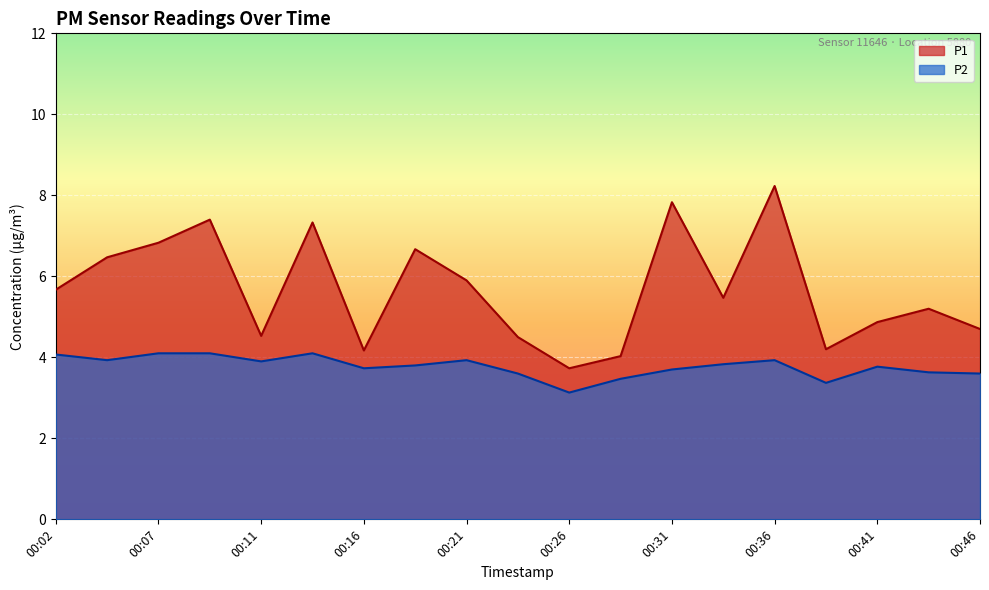

How many lines are shown in the chart?

2